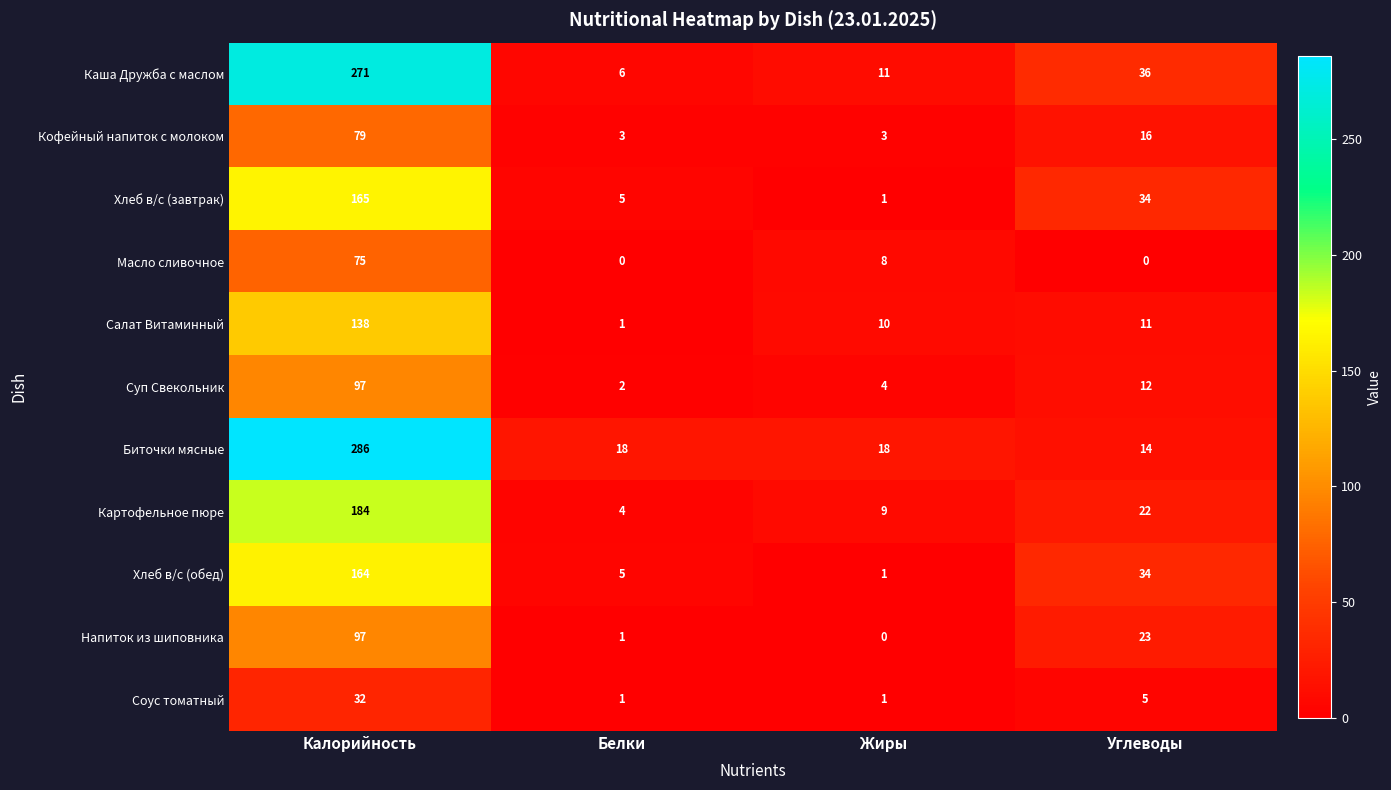

At which category is the sum across all series the highest?

Калорийность